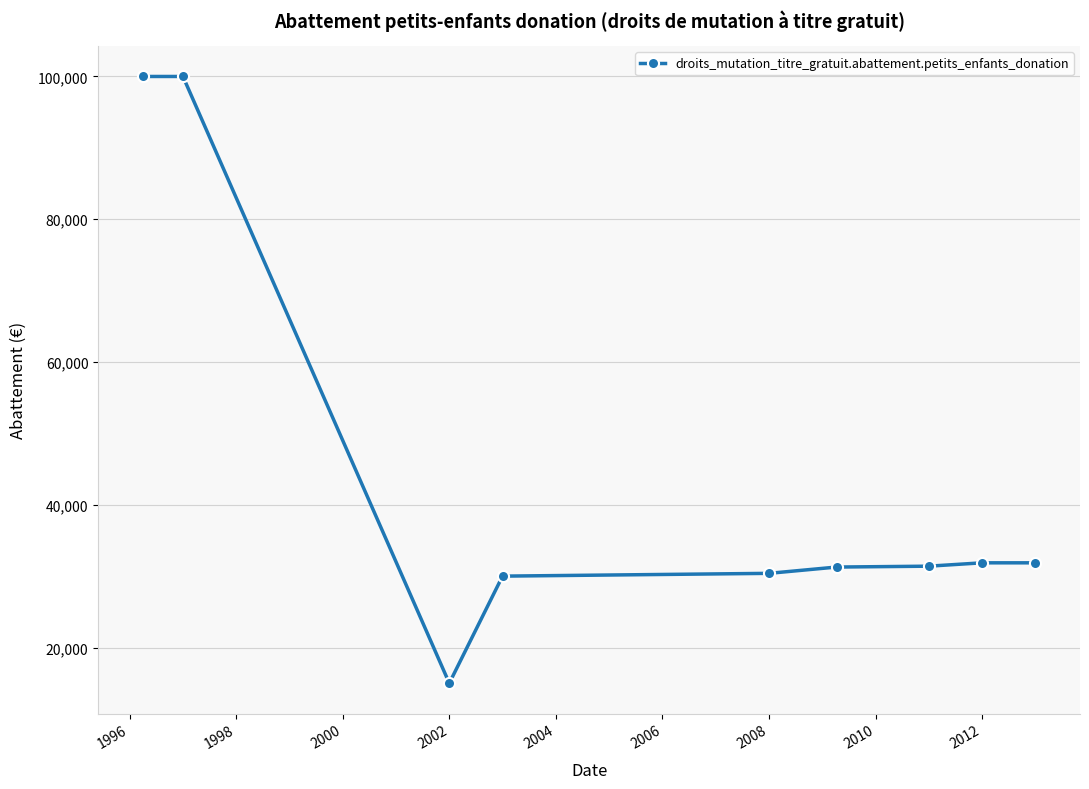

What is the value of the 4th point from the left?

30000